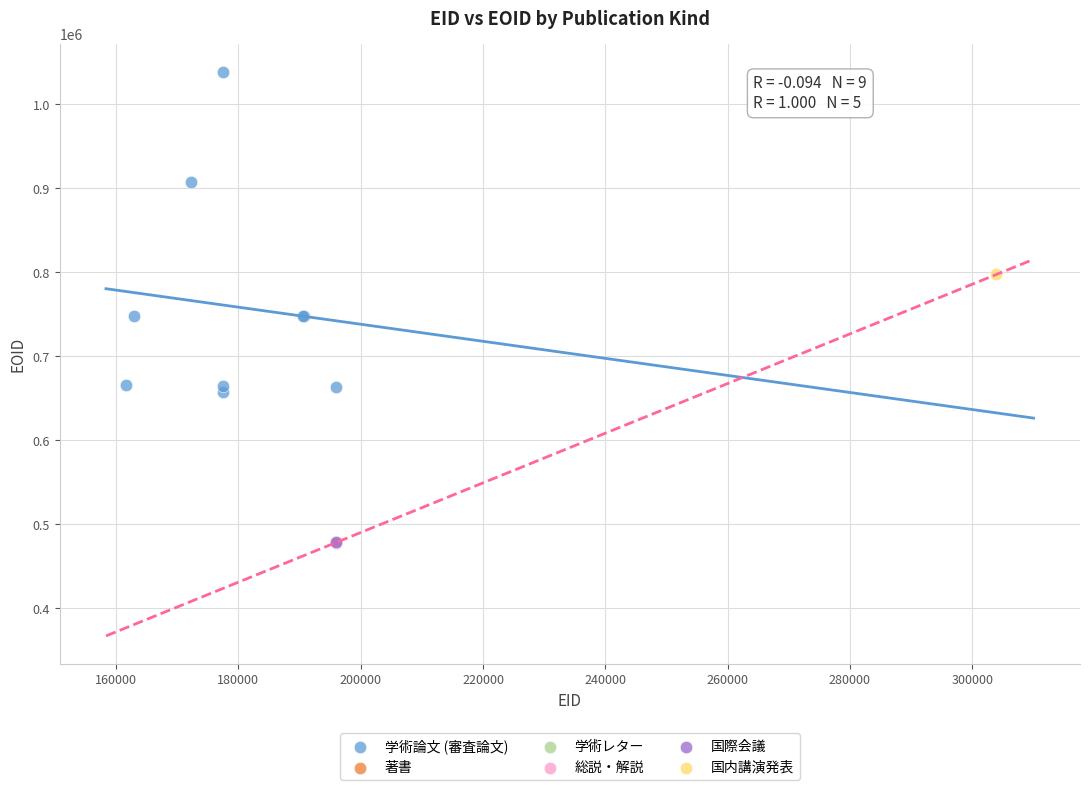

What are all the series names shown in the legend?

学術論文 (審査論文), 著書, 学術レター, 総説・解説, 国際会議, 国内講演発表